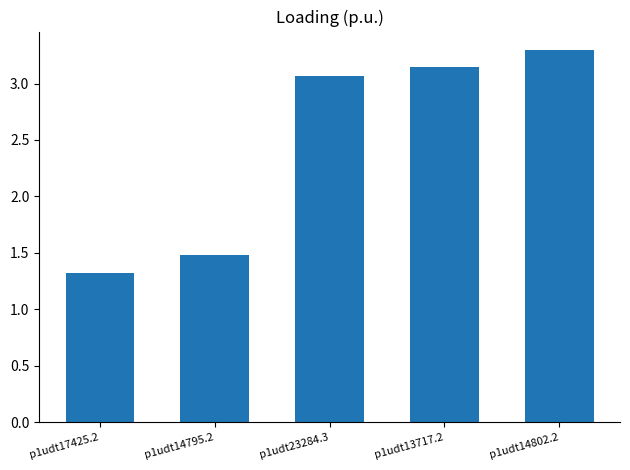

What is the change in value from p1udt17425.2 to p1udt23284.3?

+1.7